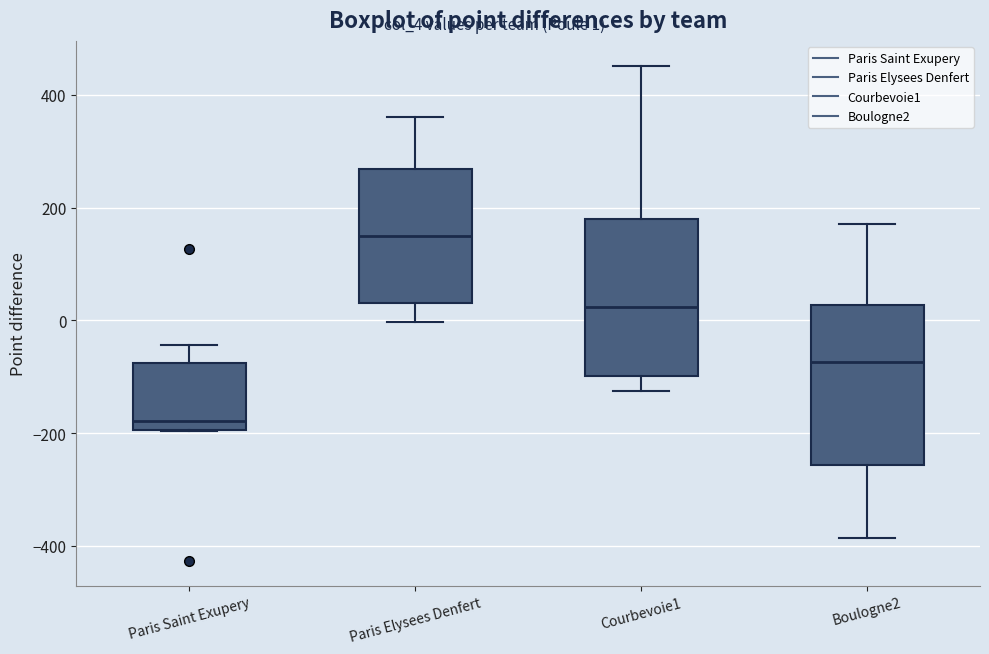

Reading left to right, transcribe this box plot: for each box, give where its median line is, the range the box spans, and where its two whiskers end, as read against the y-axis. The values are not printed on the chart, so give them approximately, as read against the axis.

Paris Saint Exupery: median -180, box -200 to -80, whiskers -200 to -40
Paris Elysees Denfert: median 160, box 40 to 260, whiskers 0 to 360
Courbevoie1: median 20, box -100 to 180, whiskers -120 to 460
Boulogne2: median -80, box -260 to 20, whiskers -380 to 180